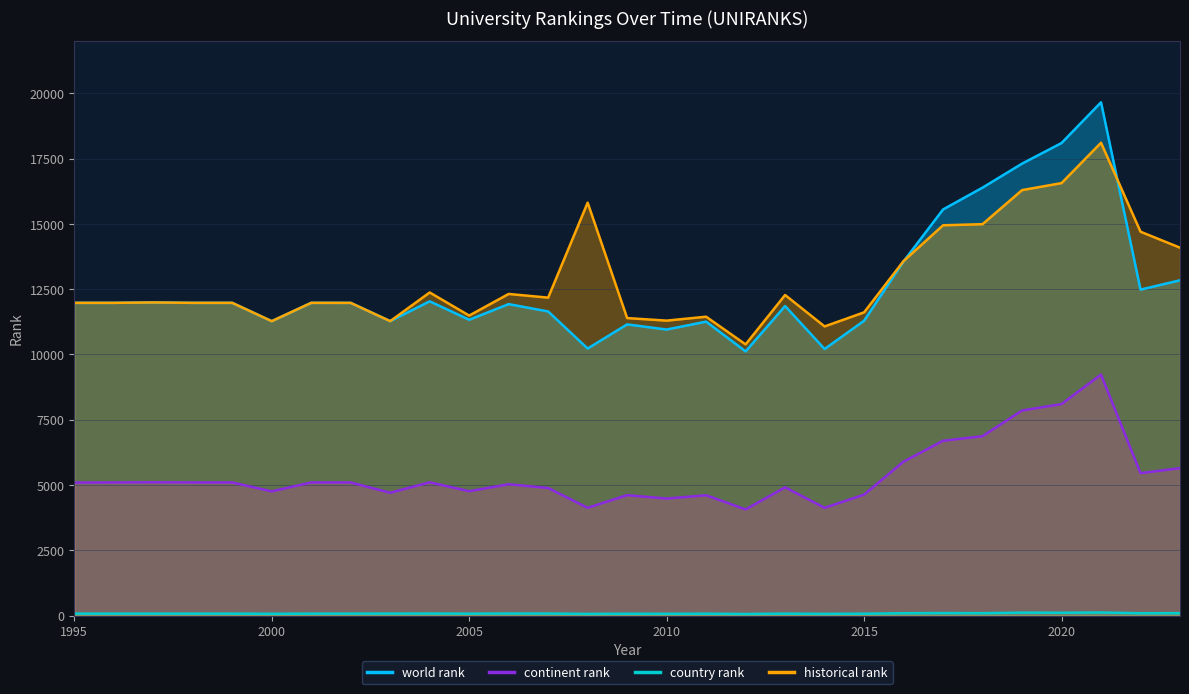

Reading right to left, extract all data points from this chart.

world rank: 2023=12841.0	2022=12484.0	2021=19660.0	2020=18099.0	2019=17310.0	2018=16391.0	2017=15555.0	2016=13566.0	2015=11292.0	2014=10209.0	2013=11855.0	2012=10118.0	2011=11257.0	2010=10955.0	2009=11152.0	2008=10227.0	2007=11647.0	2006=11929.0	2005=11329.0	2004=12036.0	2003=11276.0	2002=11976.0	2001=11977.0	2000=11275.0	1999=11977.0	1998=11977.0	1997=11992.0	1996=11977.0	1995=11977.0
continent rank: 2023=5646.0	2022=5453.0	2021=9229.0	2020=8100.0	2019=7854.0	2018=6870.0	2017=6694.0	2016=5895.0	2015=4631.0	2014=4125.0	2013=4910.0	2012=4065.0	2011=4607.0	2010=4480.0	2009=4610.0	2008=4126.0	2007=4885.0	2006=5029.0	2005=4762.0	2004=5104.0	2003=4702.0	2002=5097.0	2001=5097.0	2000=4756.0	1999=5097.0	1998=5097.0	1997=5105.0	1996=5097.0	1995=5092.0
country rank: 2023=90.0	2022=87.0	2021=116.0	2020=107.0	2019=111.0	2018=89.0	2017=94.0	2016=88.0	2015=70.0	2014=63.0	2013=73.0	2012=59.0	2011=70.0	2010=65.0	2009=68.0	2008=62.0	2007=76.0	2006=77.0	2005=72.0	2004=76.0	2003=74.0	2002=73.0	2001=73.0	2000=66.0	1999=73.0	1998=73.0	1997=73.0	1996=73.0	1995=73.0
historical rank: 2023=14090.0	2022=14702.5	2021=18110.0	2020=16564.0	2019=16295.5	2018=14991.0	2017=14948.5	2016=13578.0	2015=11613.0	2014=11074.0	2013=12277.5	2012=10385.5	2011=11446.0	2010=11296.5	2009=11394.0	2008=15816.0	2007=12177.0	2006=12318.0	2005=11489.5	2004=12375.0	2003=11276.0	2002=11976.0	2001=11977.0	2000=11275.0	1999=11977.0	1998=11977.0	1997=11992.0	1996=11977.0	1995=11977.0